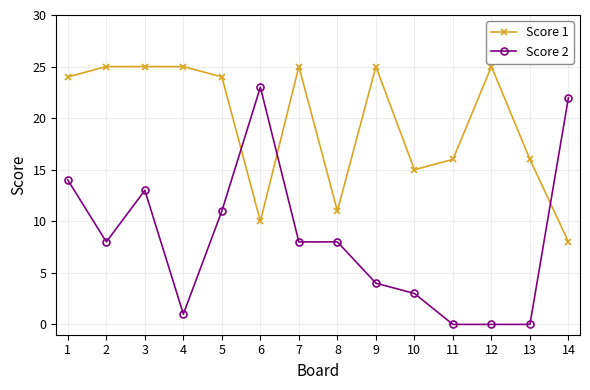

Is this an area chart (filled region under the line)?

No